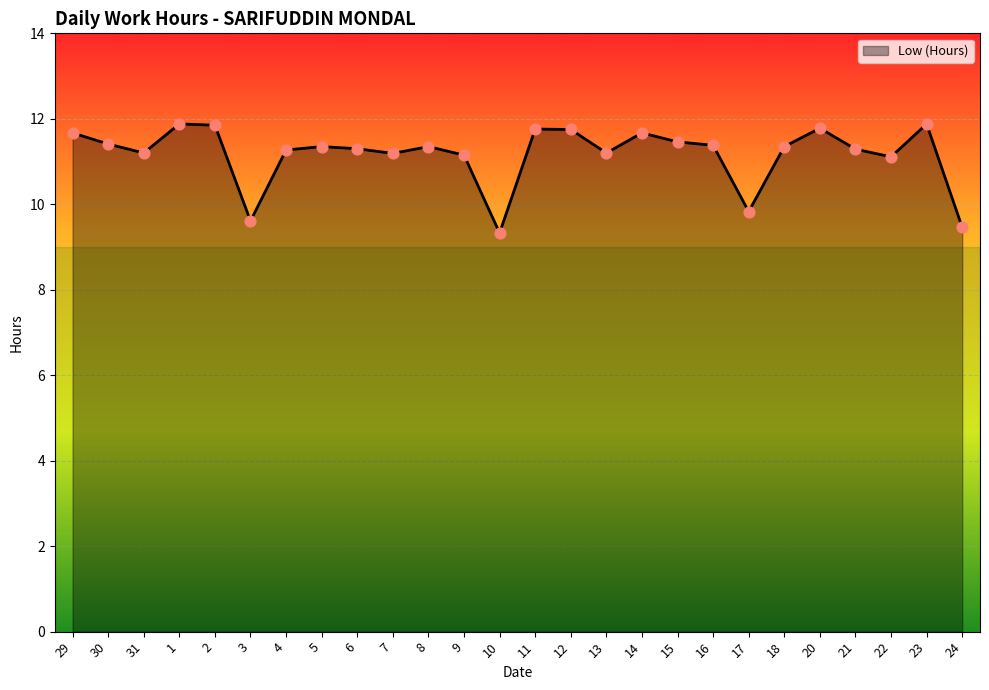

What is the change in value from 11 to 24?

-2.3